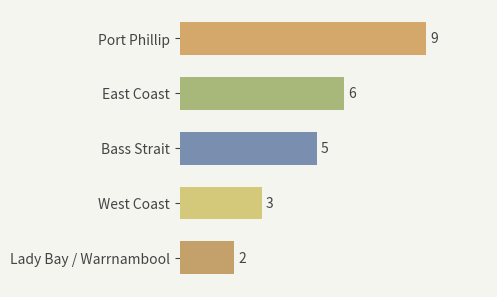

What is the difference between the second highest and minimum values?

4